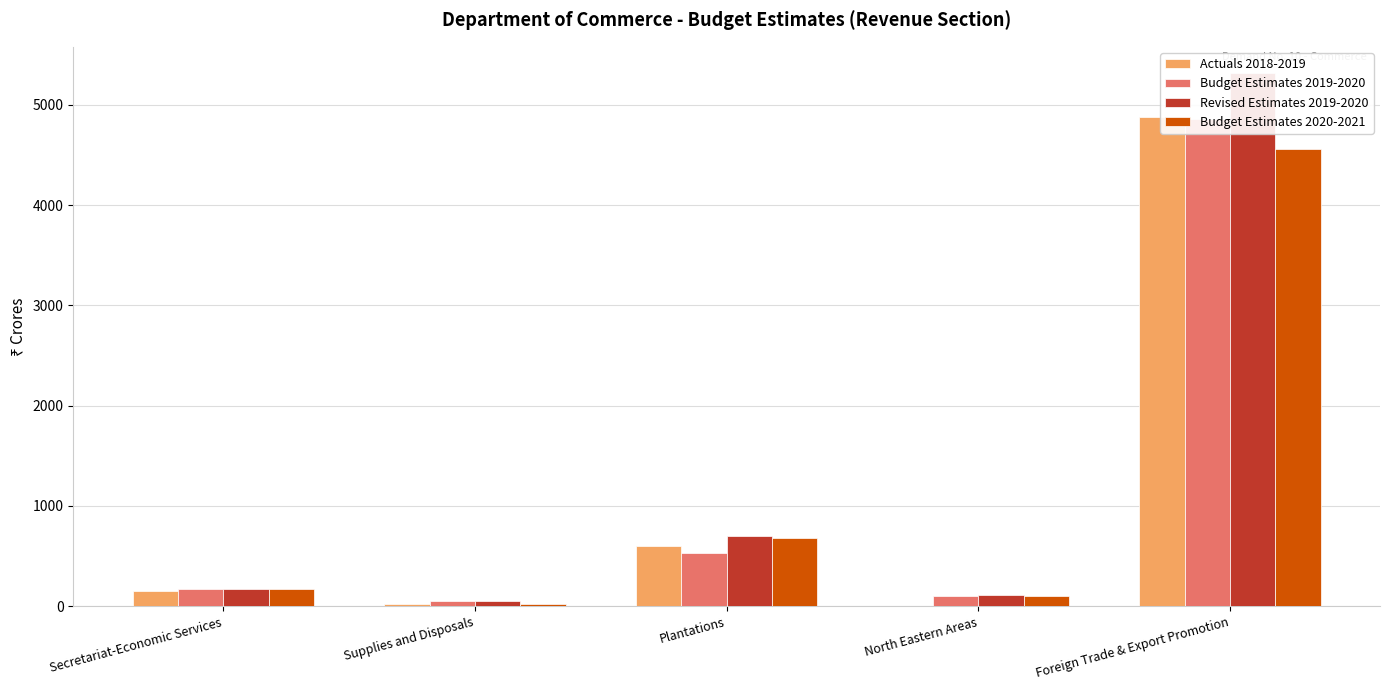

What is the label of the 1st bar from the right?

Foreign Trade & Export Promotion